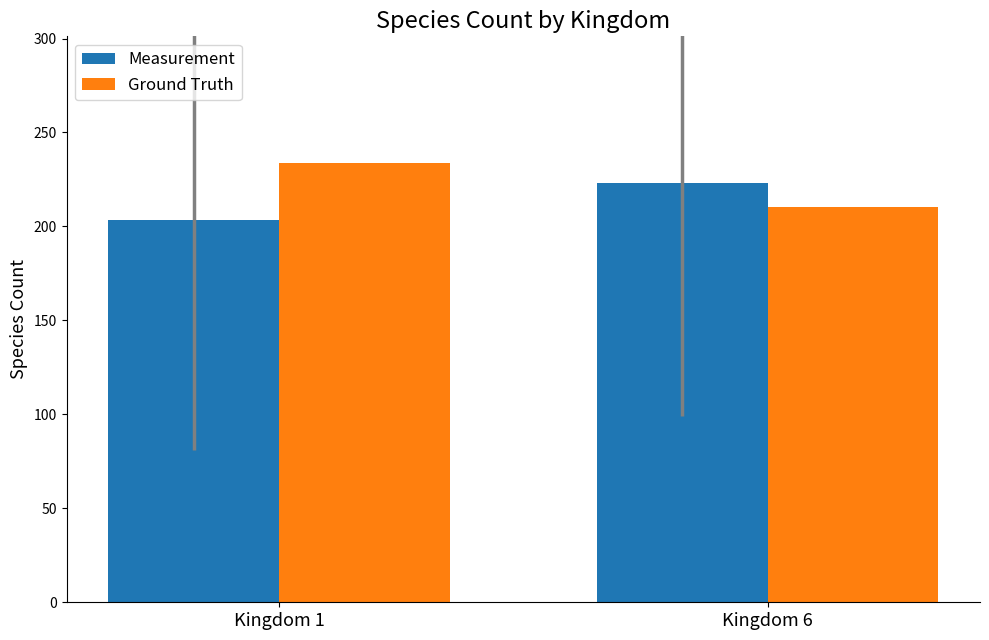

Reading left to right, transcribe all the data shown in this chart.

Measurement: 203.4	223.1
Ground Truth: 233.9	210.5